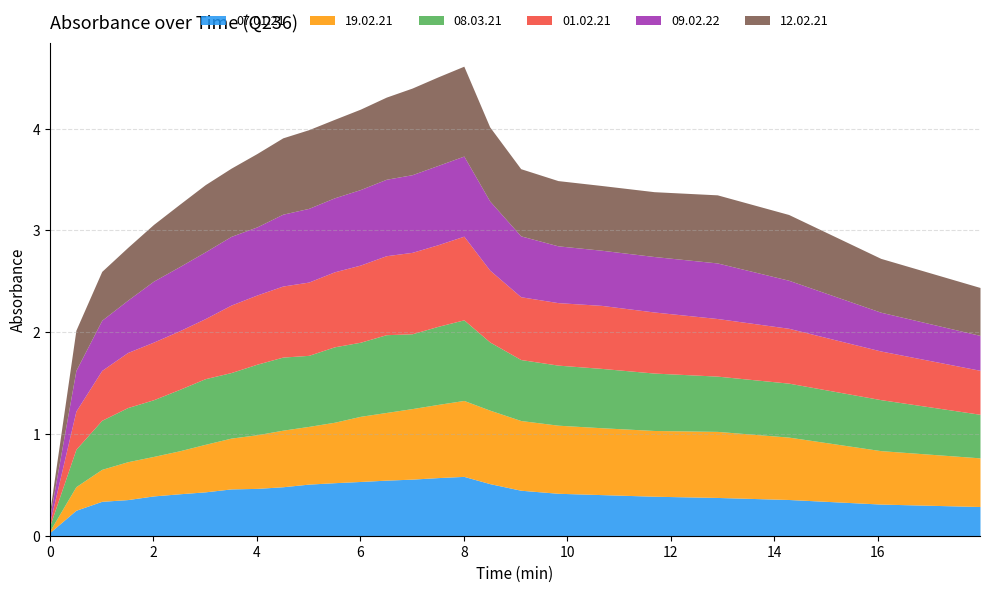

What is the difference between the highest and lowest values at 1?

0.2